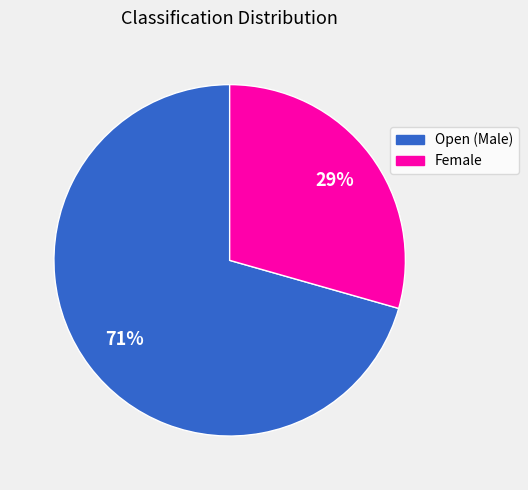

Which category has the biggest portion of the pie?

Open